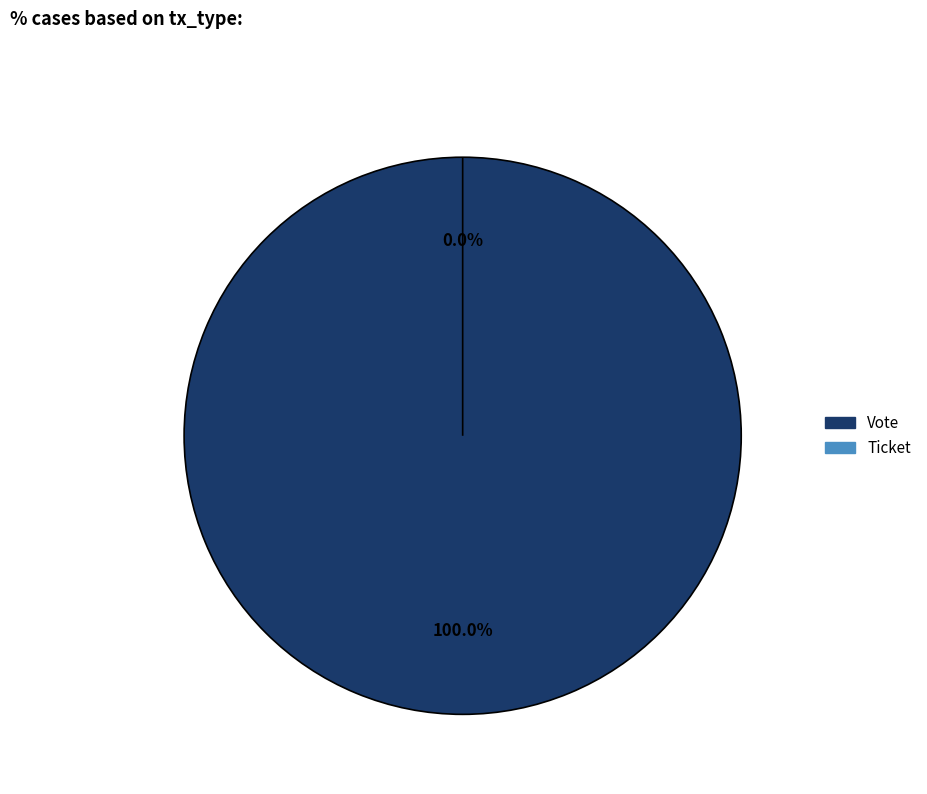

To the nearest percent, what is the difference between the Ticket and Vote slice percentages?

100%